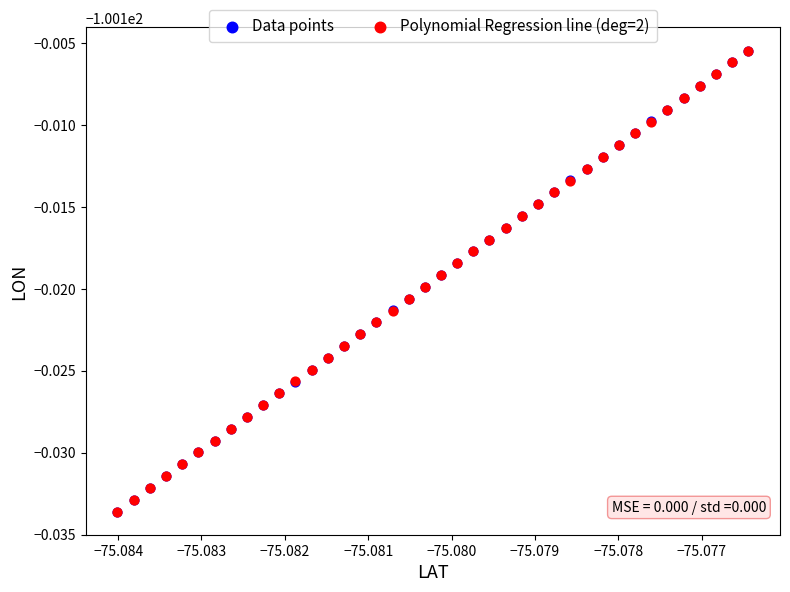

What are all the series names shown in the legend?

Data points, Polynomial Regression line (deg=2)